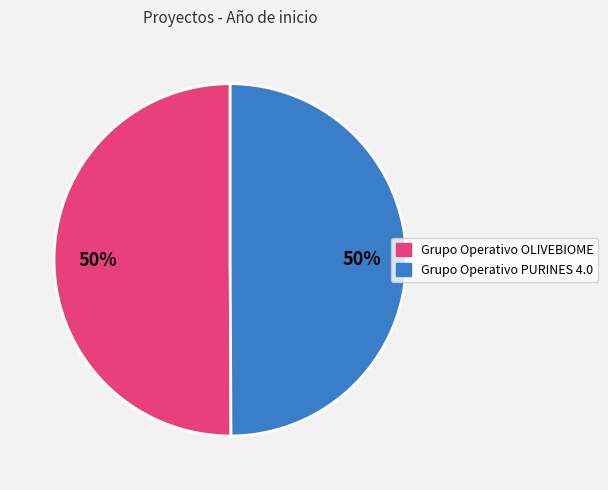

Is the sum of Grupo Operativo PURINES 4.0 and Grupo Operativo OLIVEBIOME greater than half?

Yes